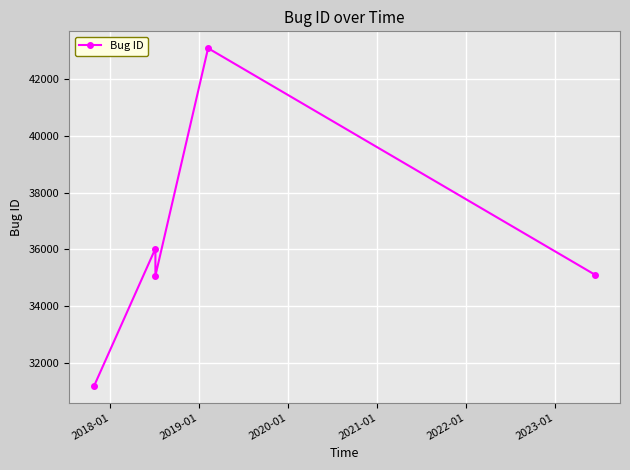

What is the sum of all values?

180503